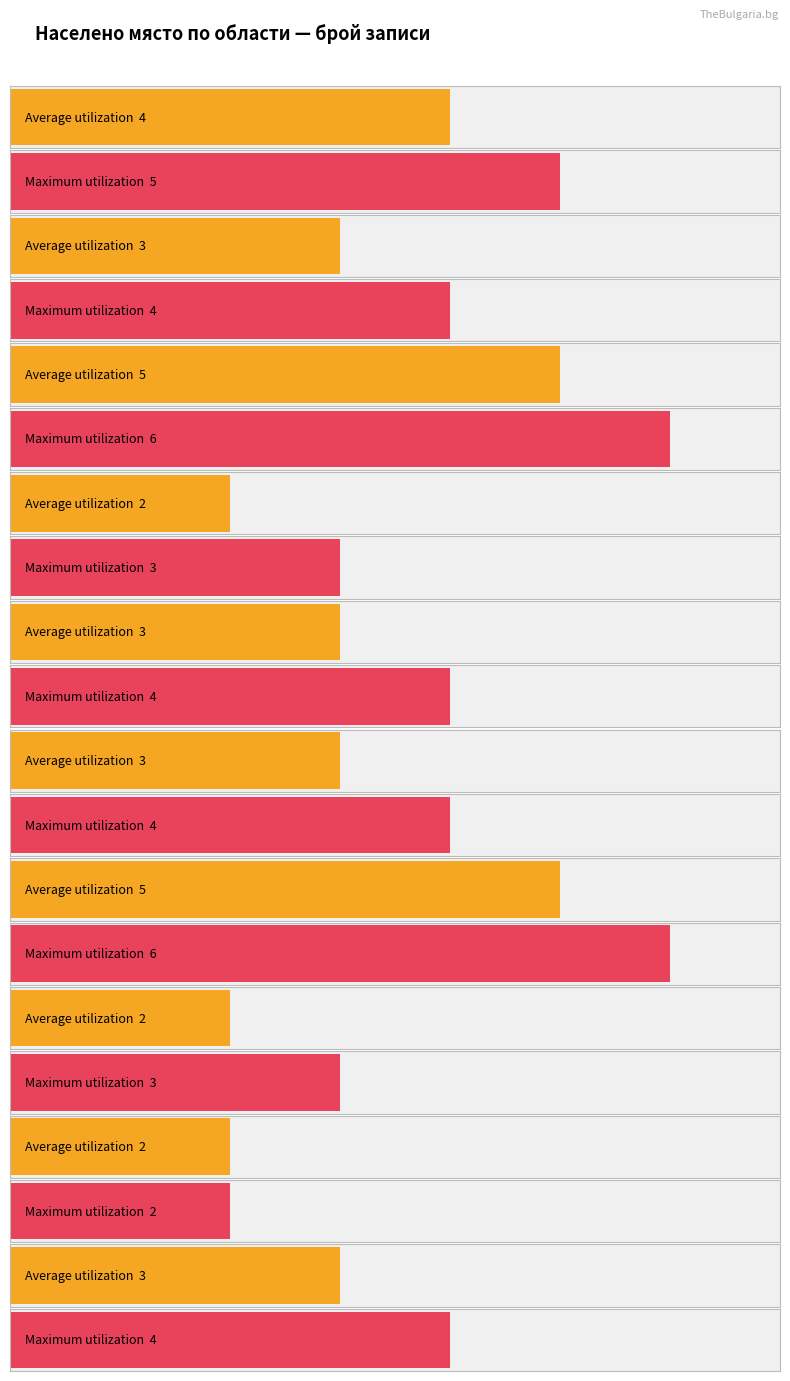

True or false: Average utilization has a value of 5 at обл. Добрич.

True